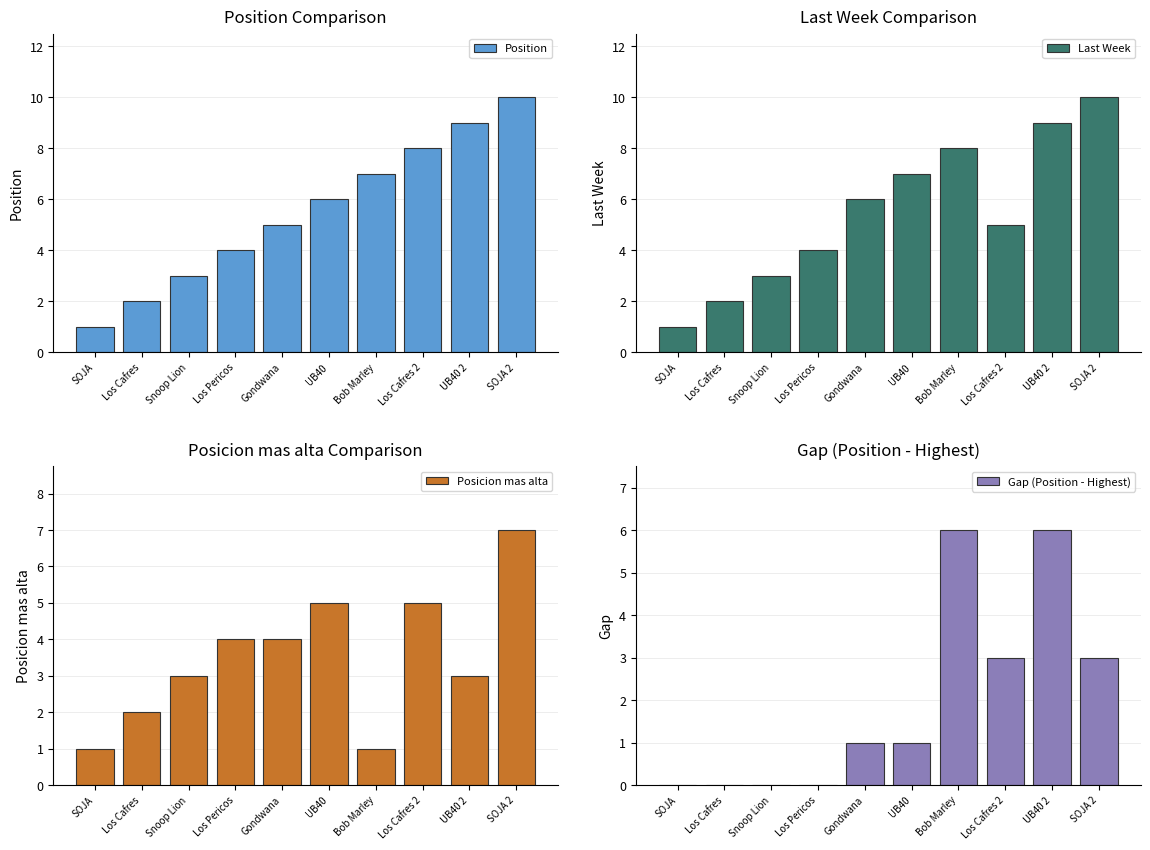

How many Gap (Position - Highest) values are between 0 and 3?

8